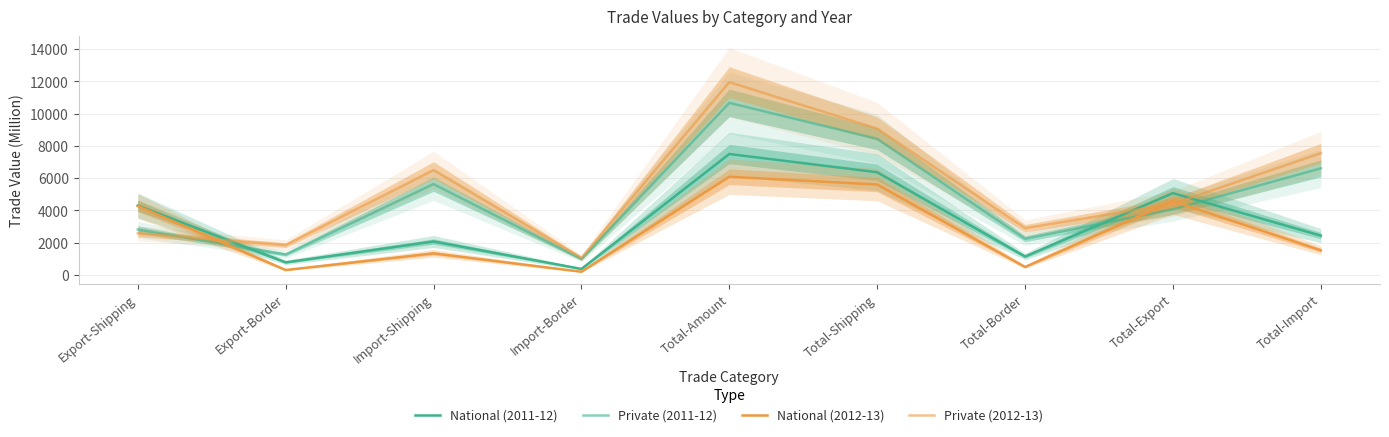

What is the label of the 3rd point from the left?

Import-Shipping